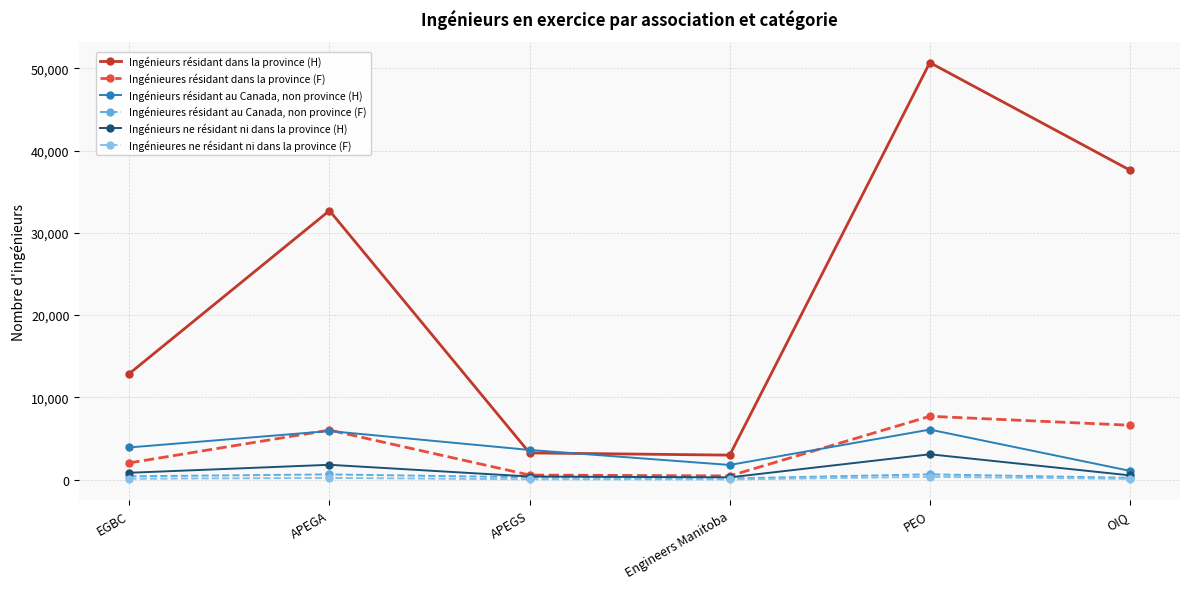

Is the value of Ingénieures résidant au Canada, non province (F) at APEGA greater than the value of Ingénieures résidant dans la province (F) at EGBC?

No